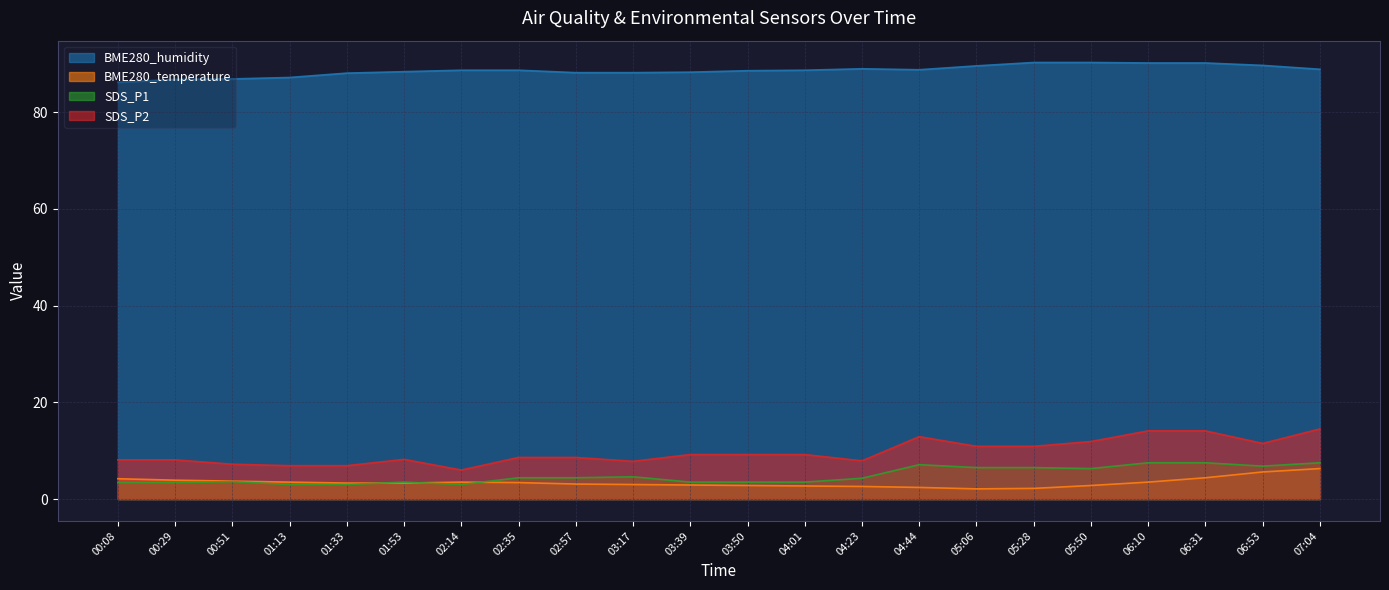

Does the chart have visible grid lines?

Yes